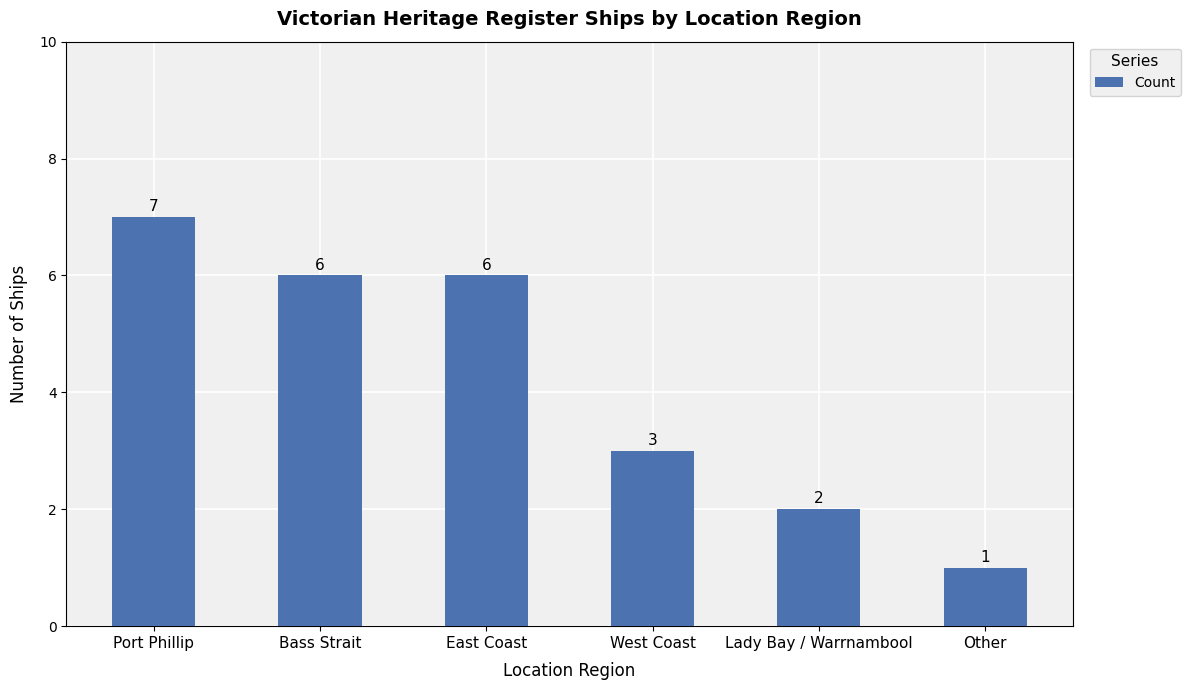

What is the sum of all values?

25